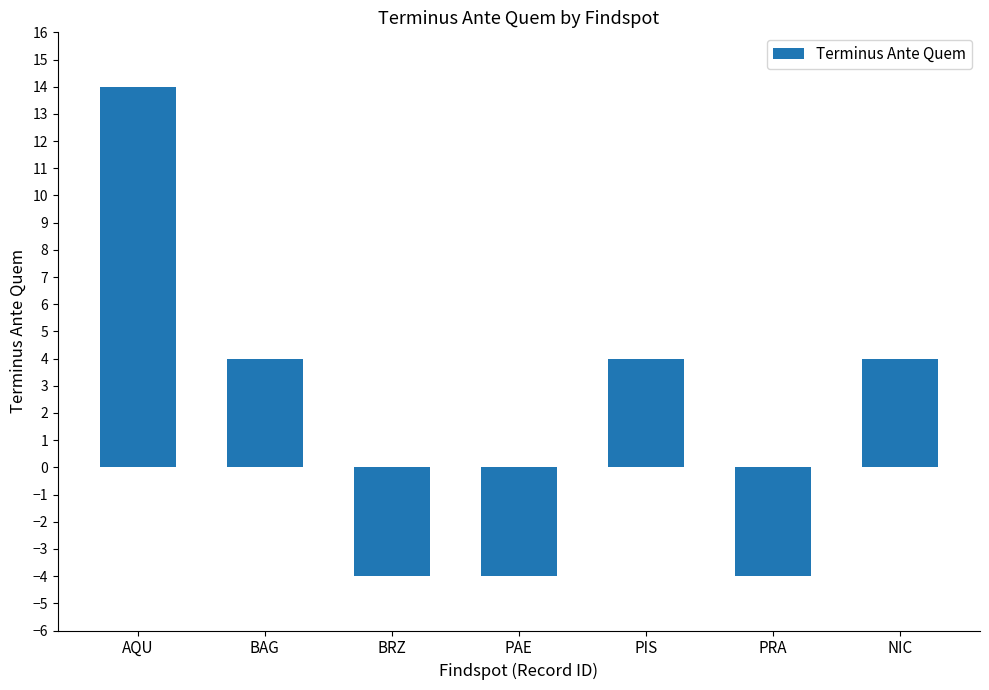

What is the label of the 5th bar from the right?

BRZ